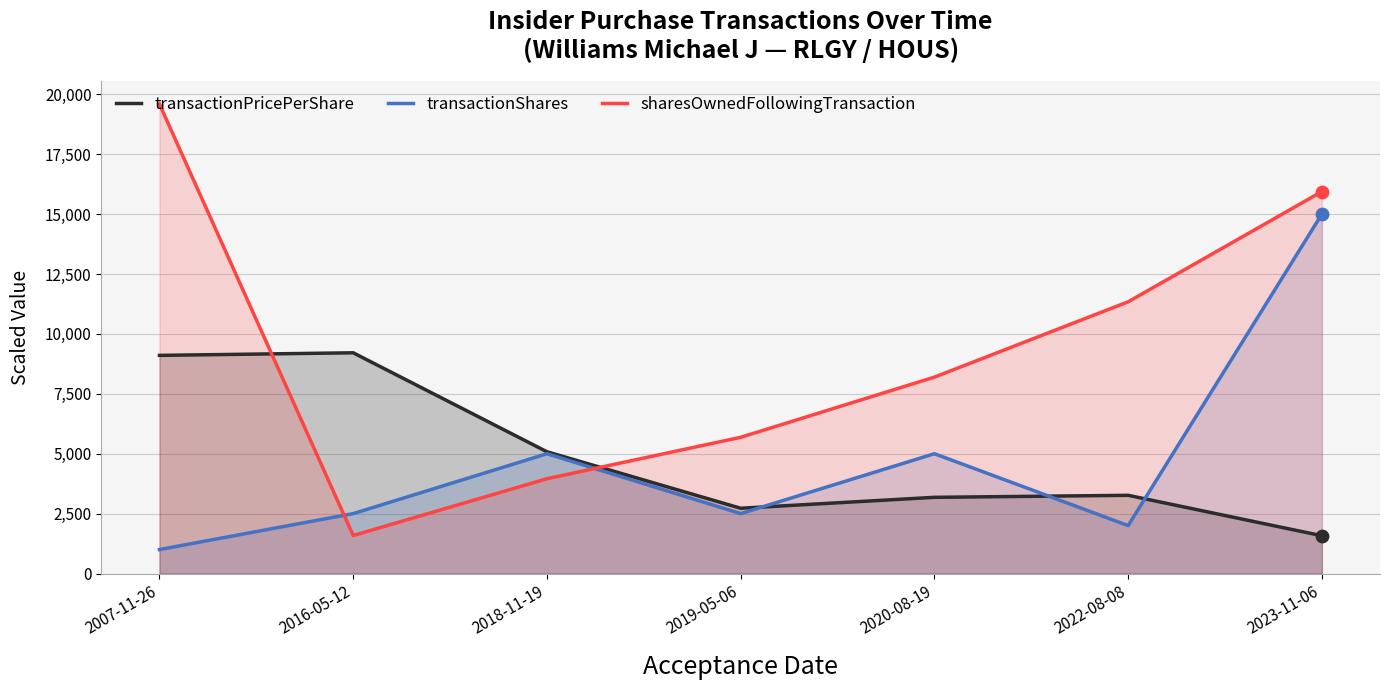

Which series reaches the minimum Y coordinate?

transactionShares